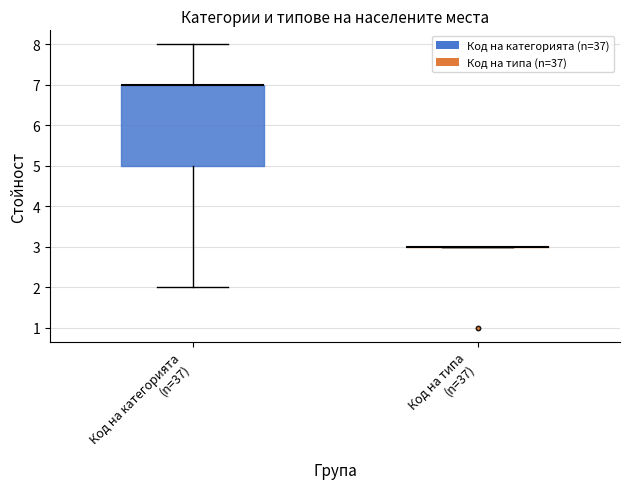

Reading left to right, transcribe this box plot: for each box, give where its median line is, the range the box spans, and where its two whiskers end, as read against the y-axis. The values are not printed on the chart, so give them approximately, as read against the axis.

Код на категорията (n=37): median 7 (drawn on the box's upper edge), box 5 to 7, whiskers 2 to 8
Код на типа (n=37): box collapsed to a line at 3, whiskers 3 to 3